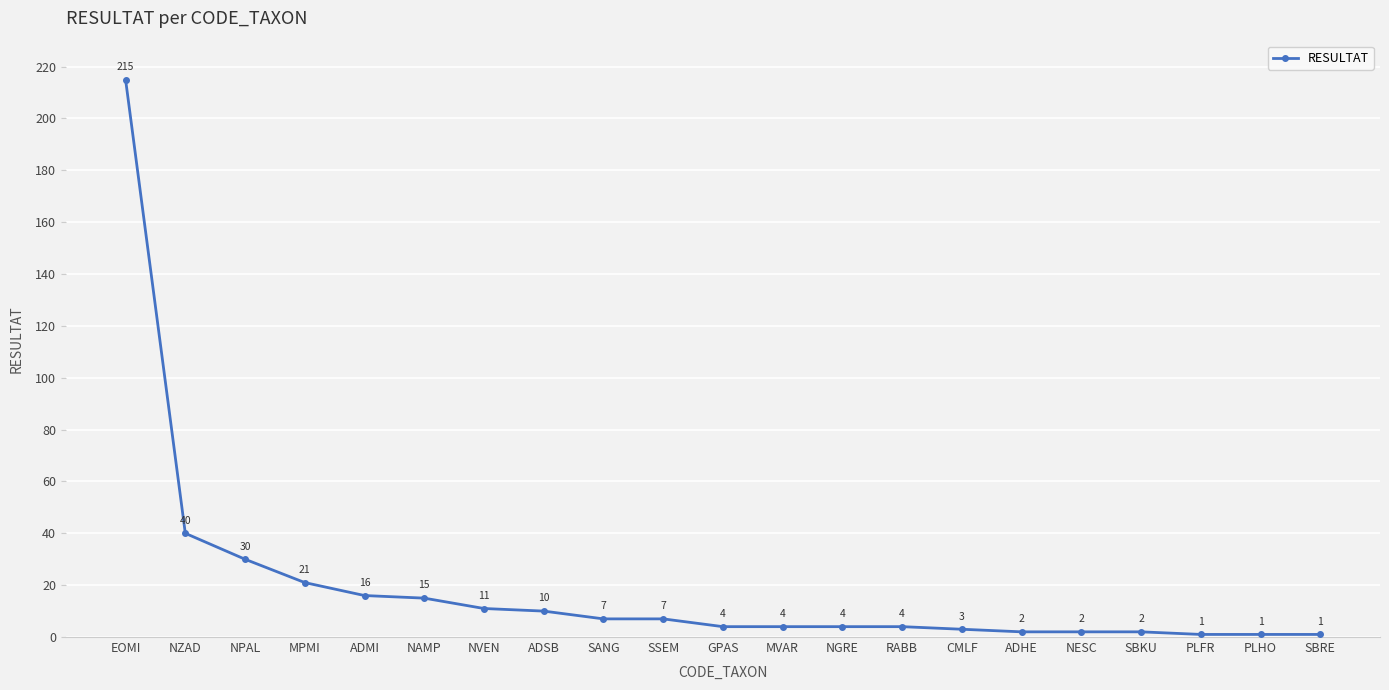

Where does the data first go above 4?

EOMI